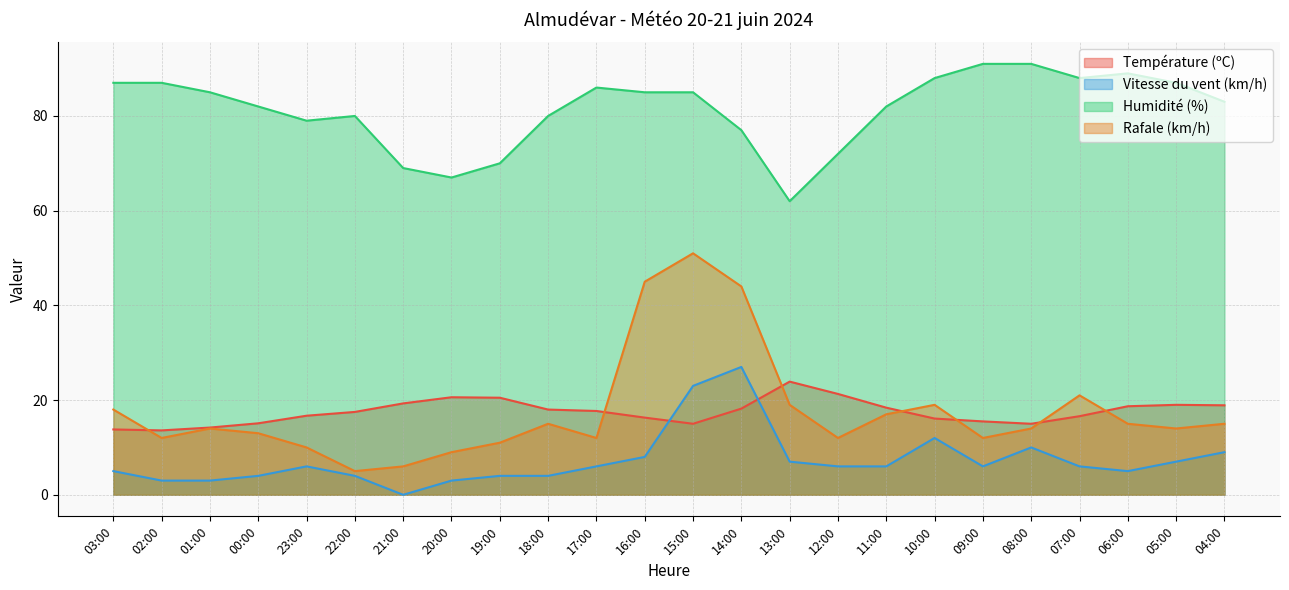

How many lines are shown in the chart?

4